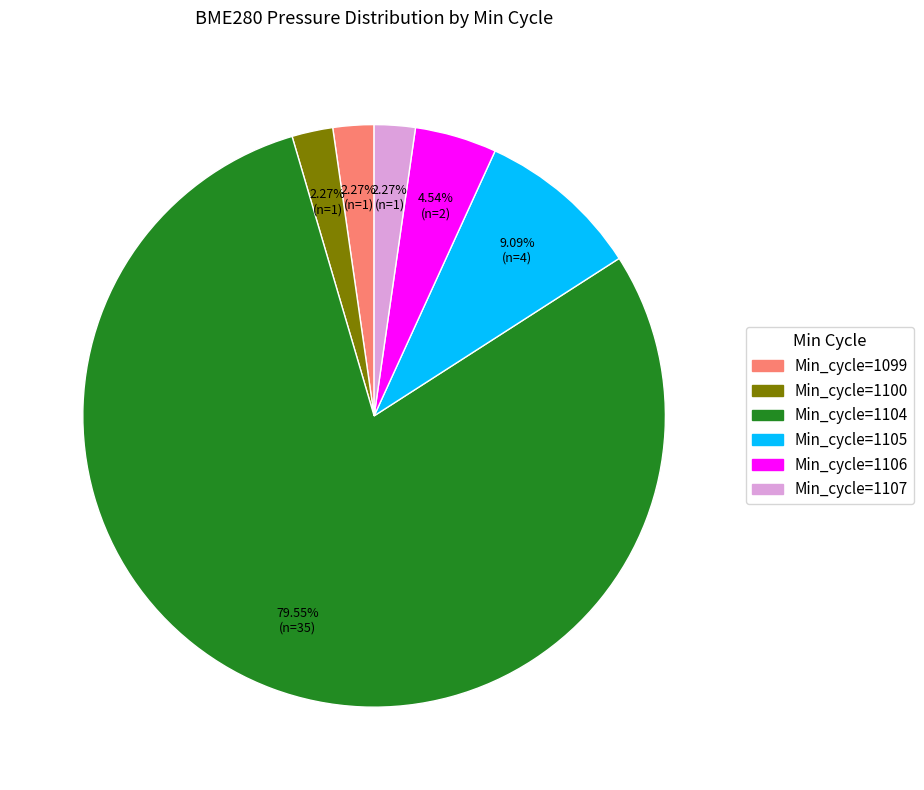

Is there a majority slice in this chart?

Yes